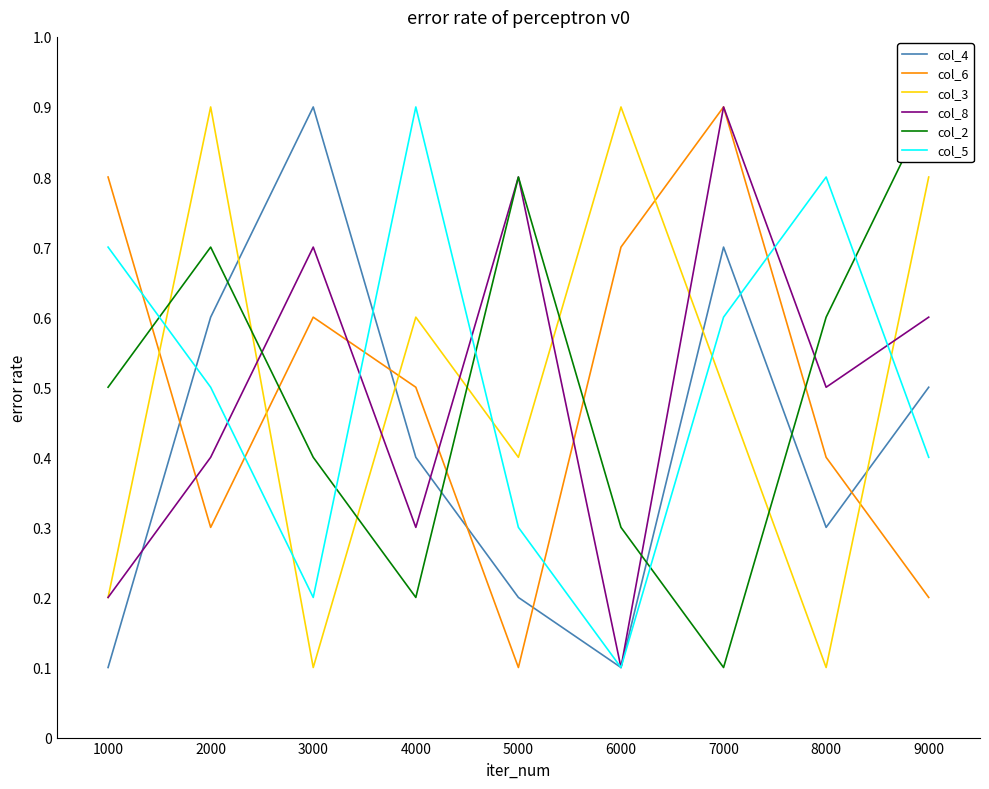

What is the difference between the second highest and second lowest values in the col_4 series?

0.6